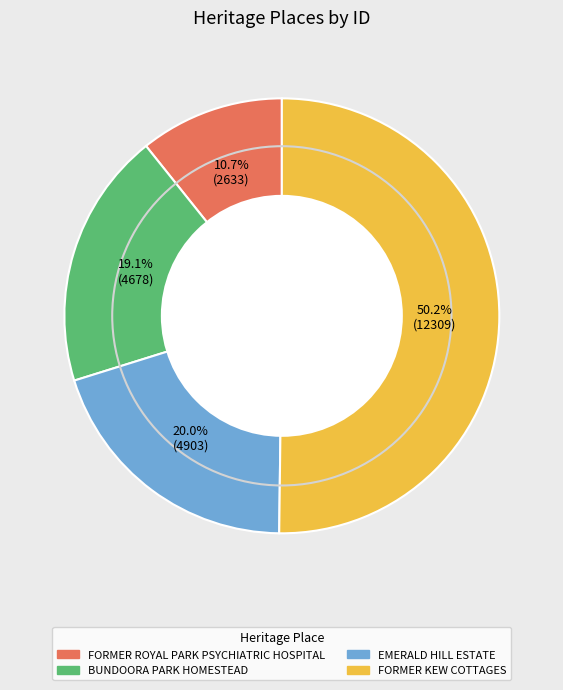

Between BUNDOORA PARK HOMESTEAD and FORMER KEW COTTAGES, which is larger?

FORMER KEW COTTAGES